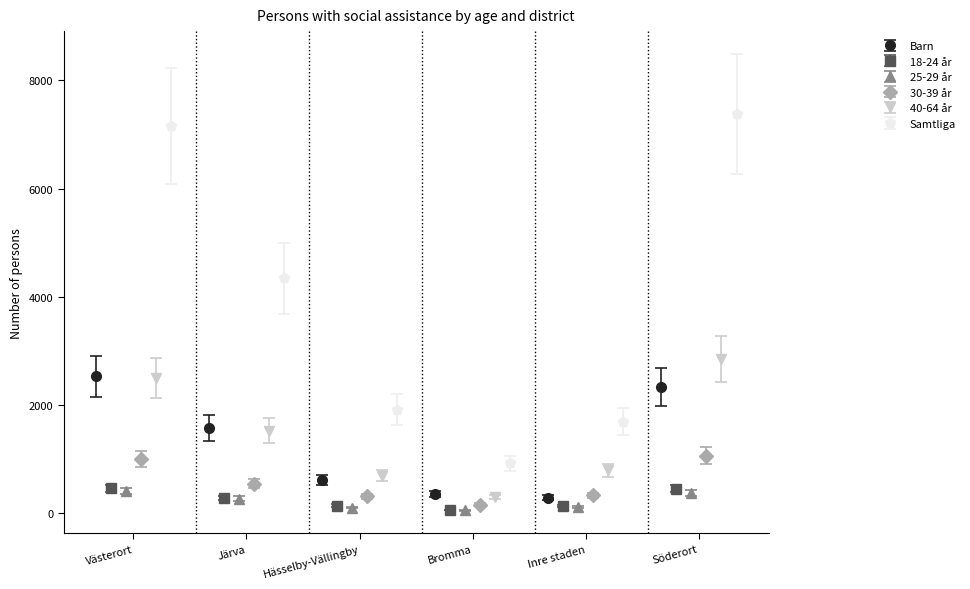

What is the value of the Barn point at the 4th from the left?

347